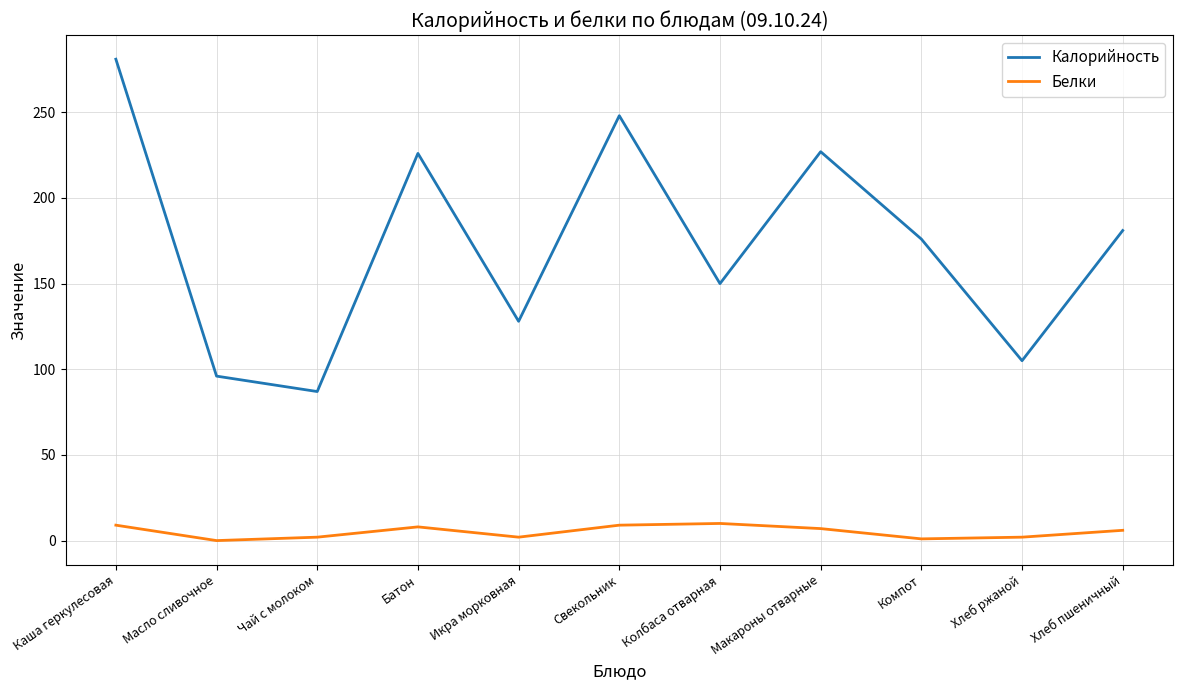

At which category does Белки reach its first local peak?

Батон